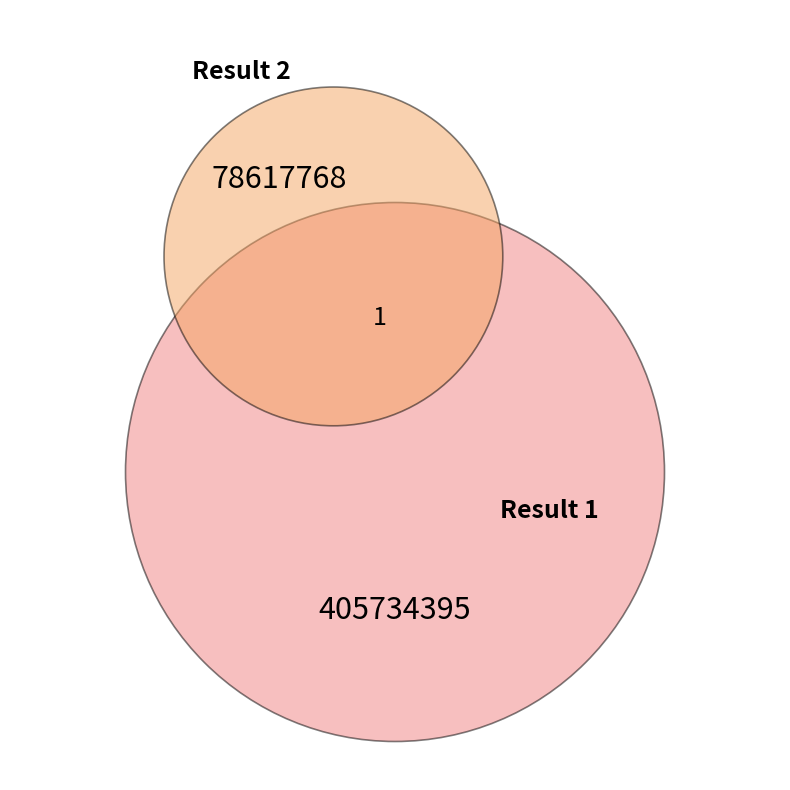

What percentage do 1 and 2 together represent?

100.0%